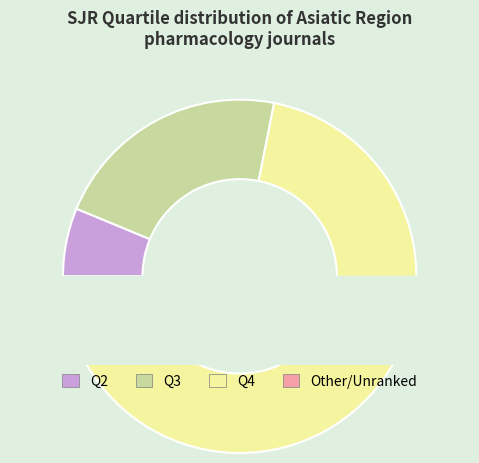

To the nearest percent, what is the difference between the largest and smallest slice percentages?

59%